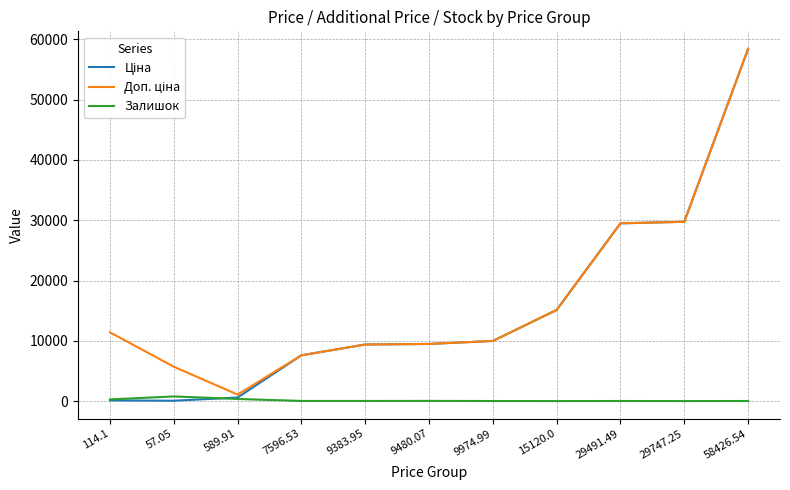

Read the Залишок value at 589.91.

354.0